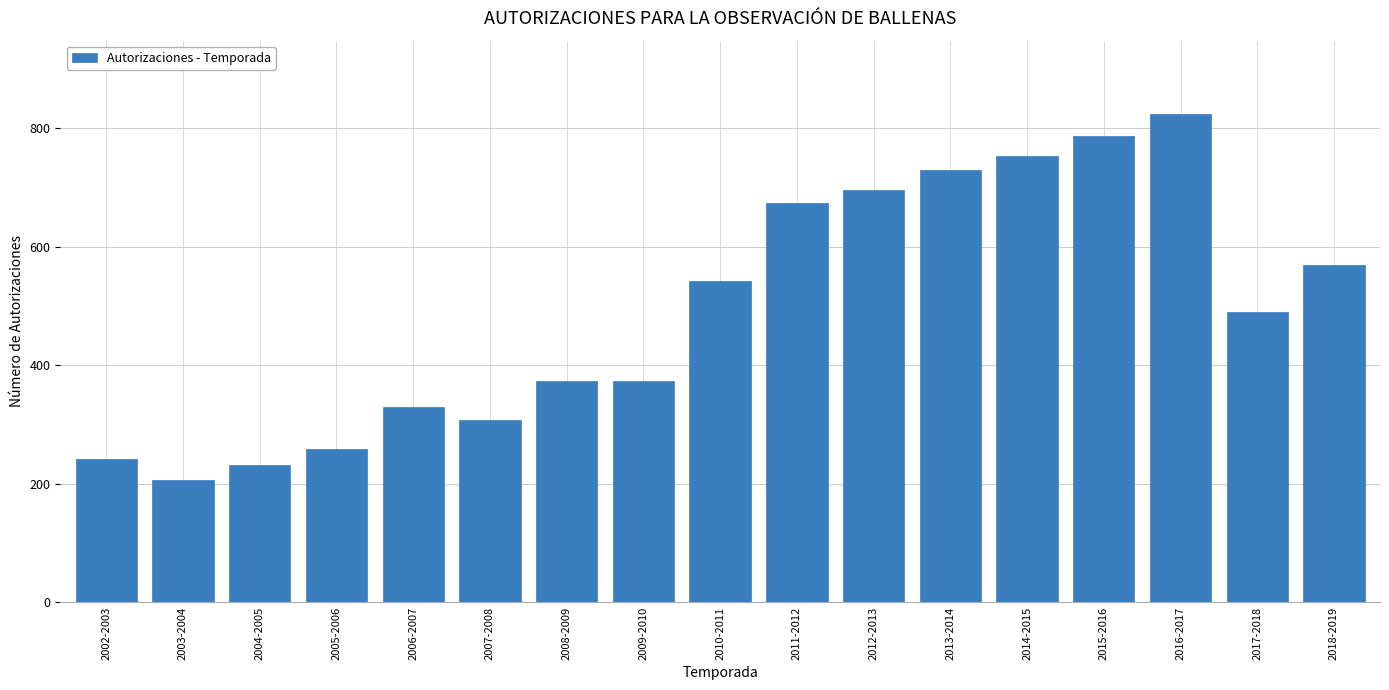

Reading right to left, extract all data points from this chart.

2018-2019=569	2017-2018=489	2016-2017=824	2015-2016=787	2014-2015=753	2013-2014=730	2012-2013=695	2011-2012=674	2010-2011=542	2009-2010=374	2008-2009=374	2007-2008=307	2006-2007=330	2005-2006=258	2004-2005=231	2003-2004=207	2002-2003=241